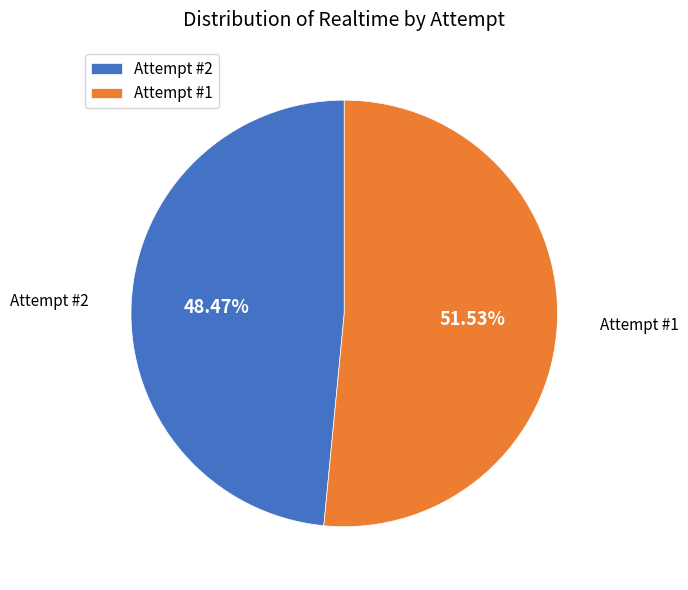

Which category accounts for the majority?

Attempt #1